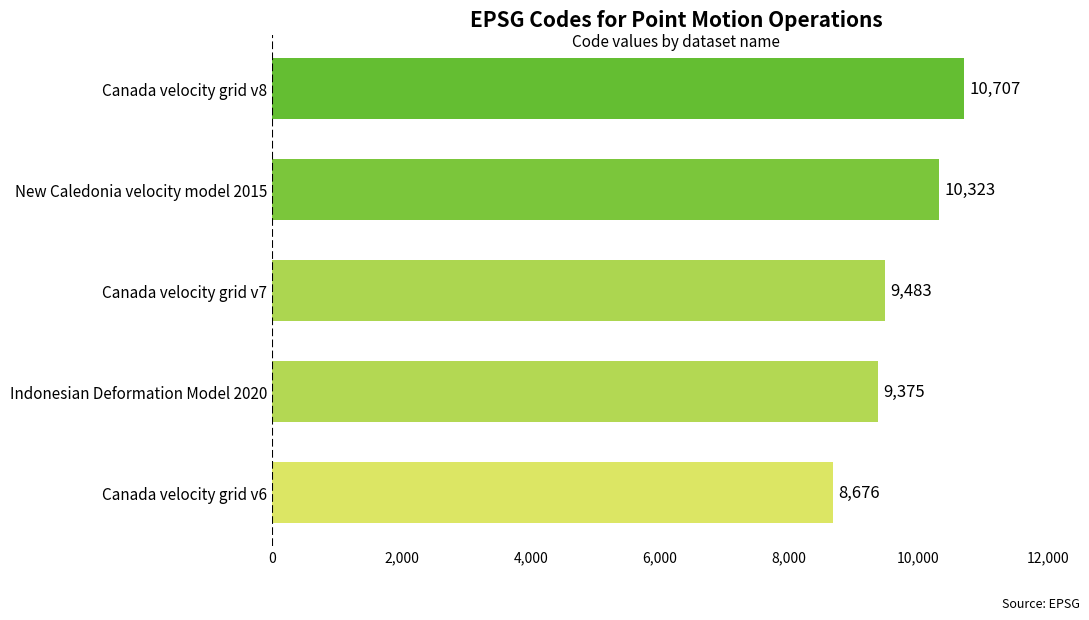

What is the smallest value displayed?

8676